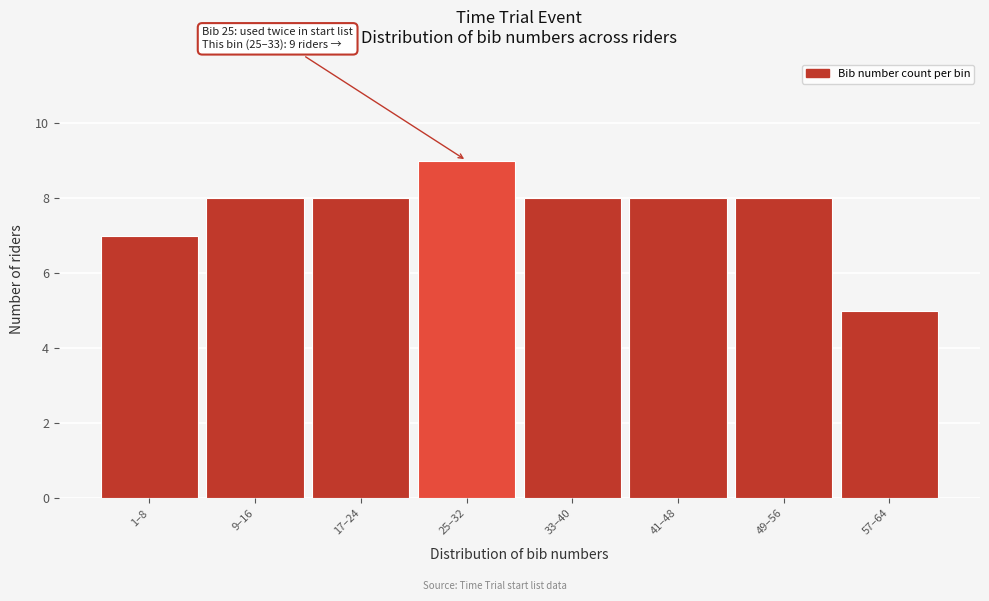

Reading left to right, list all the values displayed in this chart.

7	8	8	9	8	8	8	5